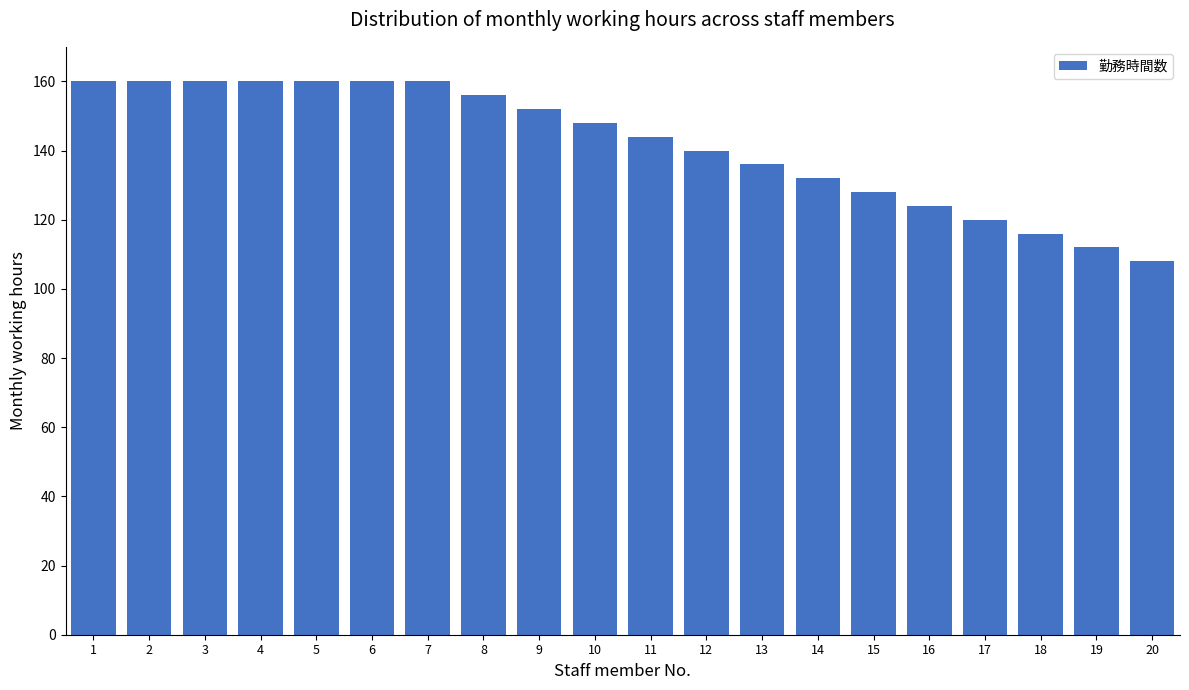

What is the change in value from 10 to 19?

-36